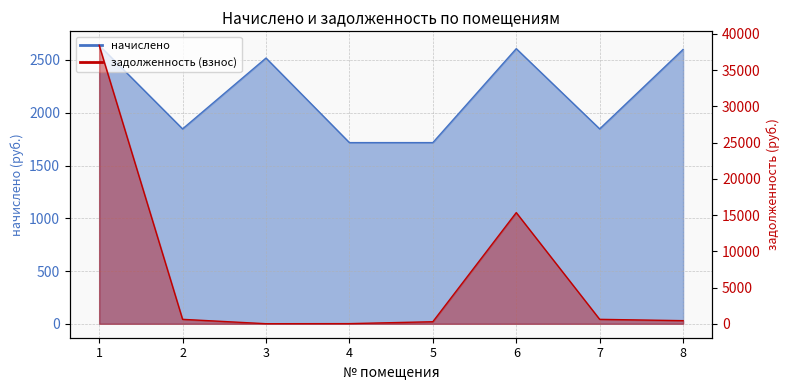

Where do начислено and задолженность (взнос) first cross each other?

1 and 2